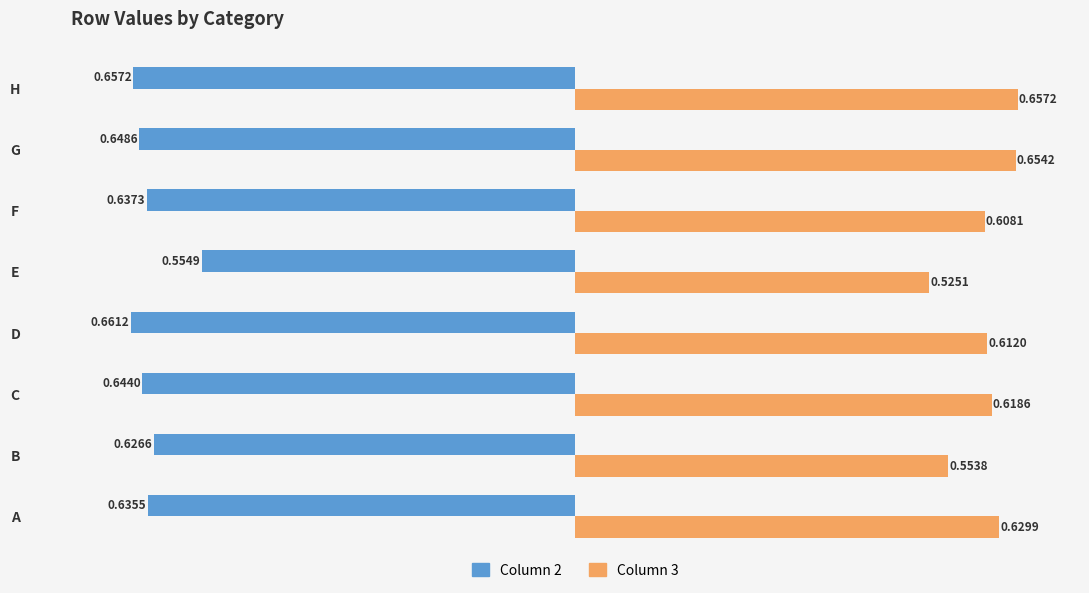

Rank the categories by Column 3 value from highest to lowest.

H, G, A, C, D, F, B, E